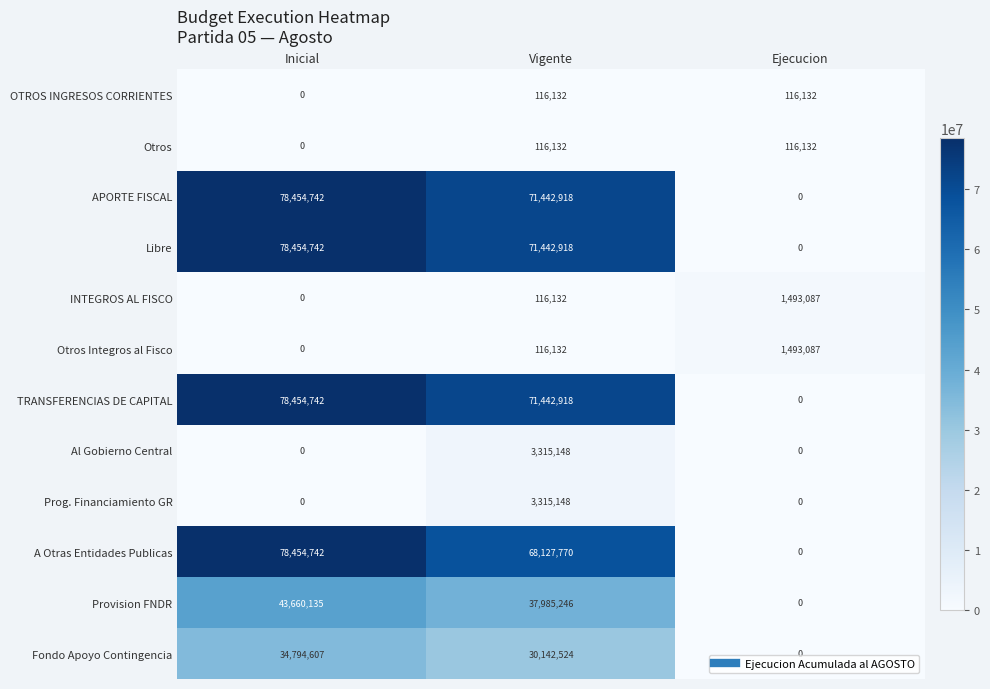

The value of Otros at Inicial is 0. True or false?

True